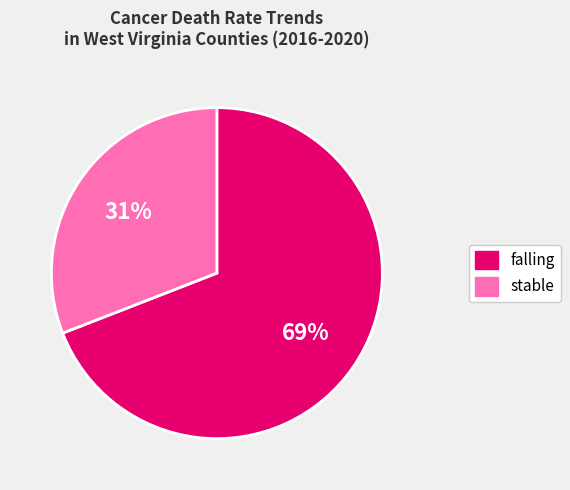

What is the largest slice in the pie chart?

falling